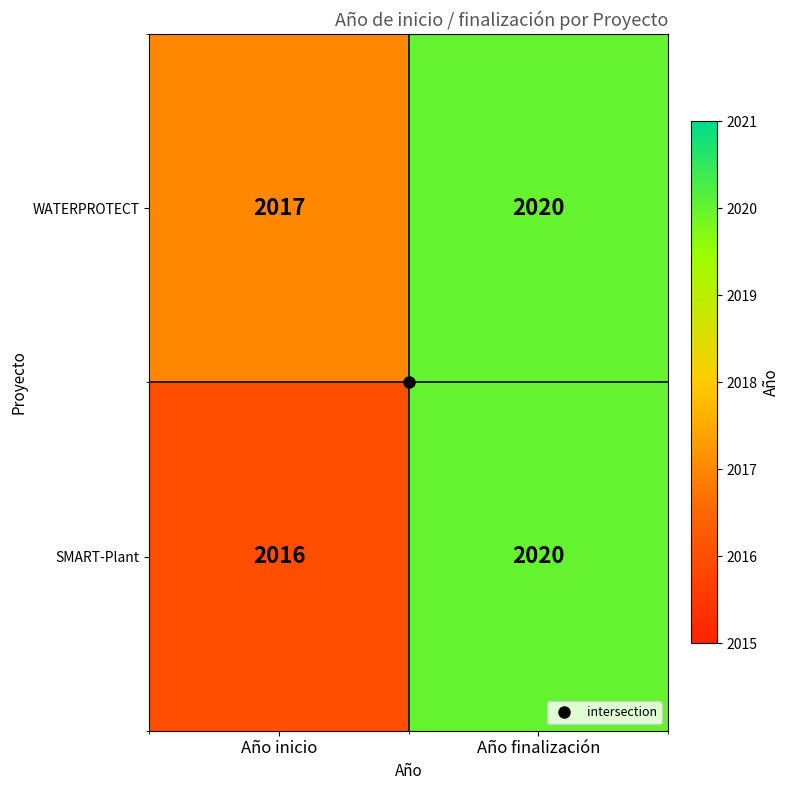

Which series has the widest spread of values?

SMART-Plant